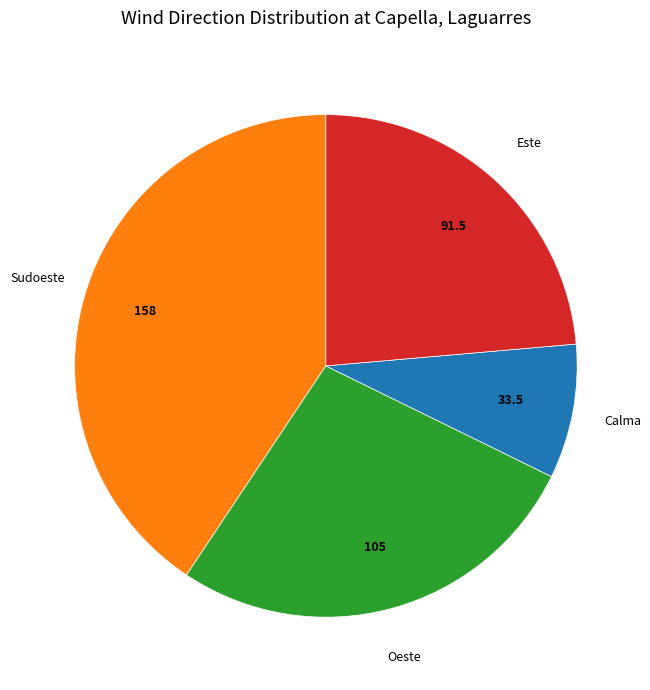

How many slices are in this pie chart?

4